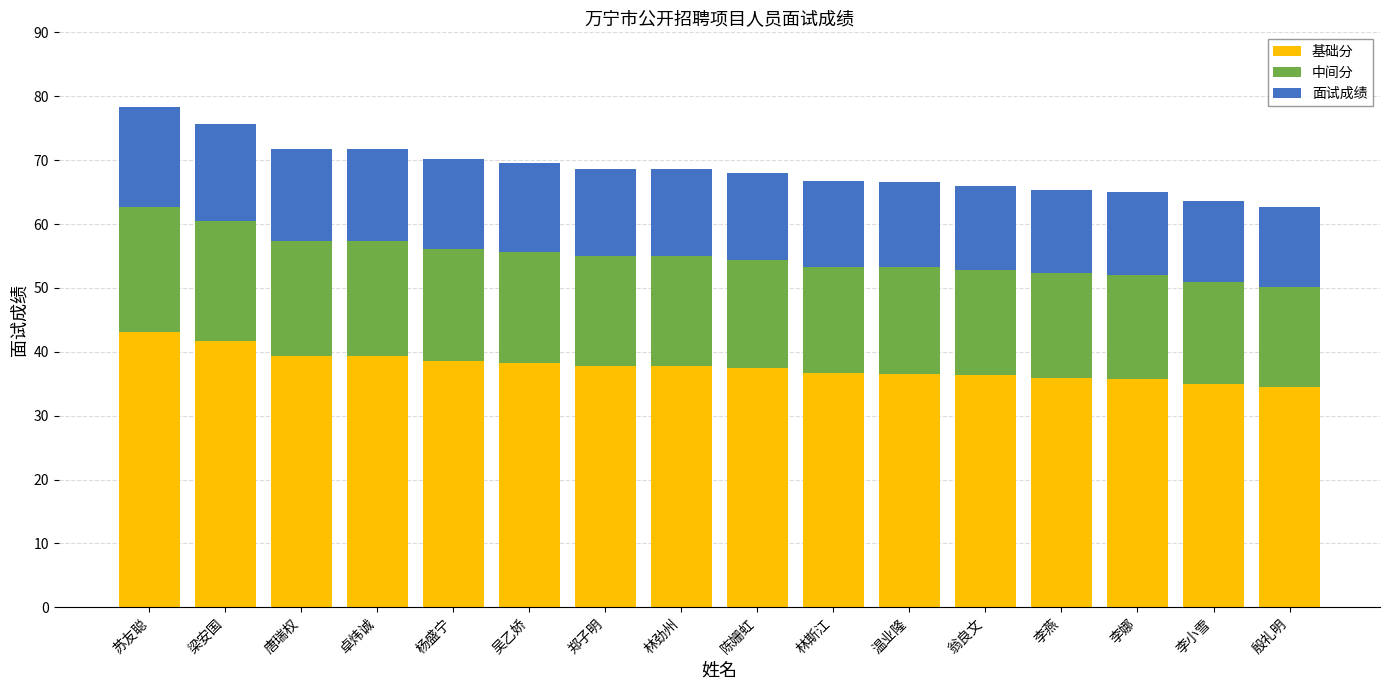

What is the difference between the second highest and second lowest values in the 基础分 series?

6.6